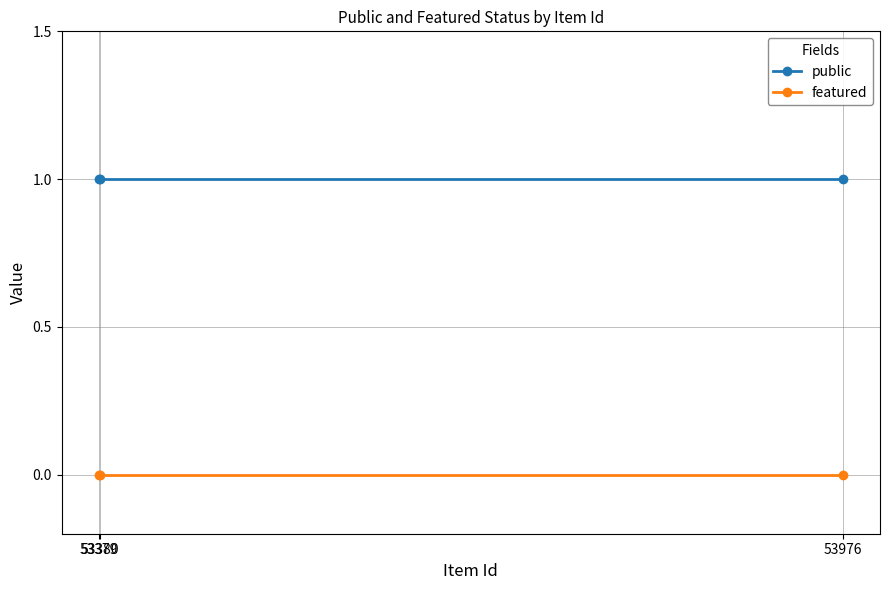

Rank the series by their average value, from lowest to highest.

featured, public